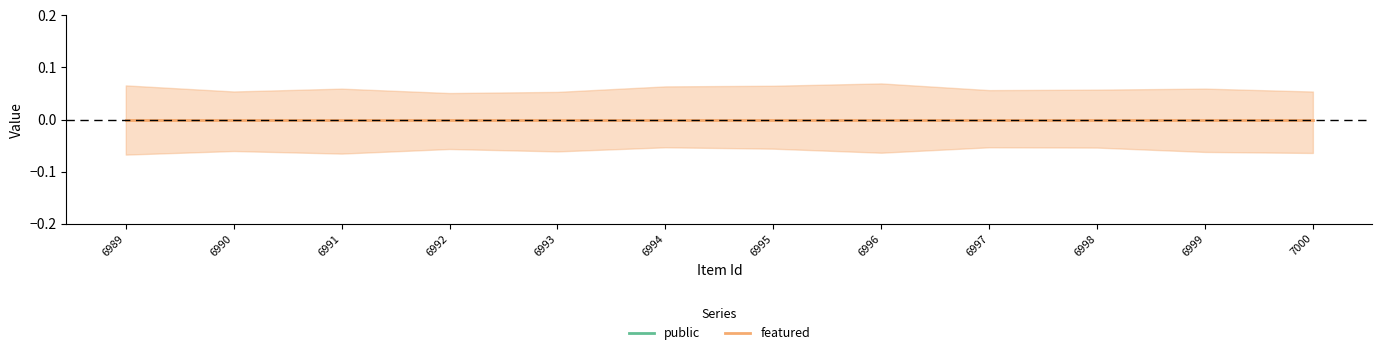

At how many categories does at least one series exceed 0?

12